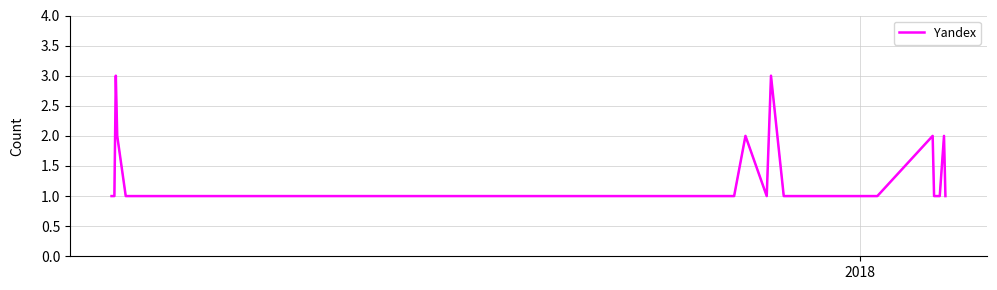

What is the greatest value displayed?

3